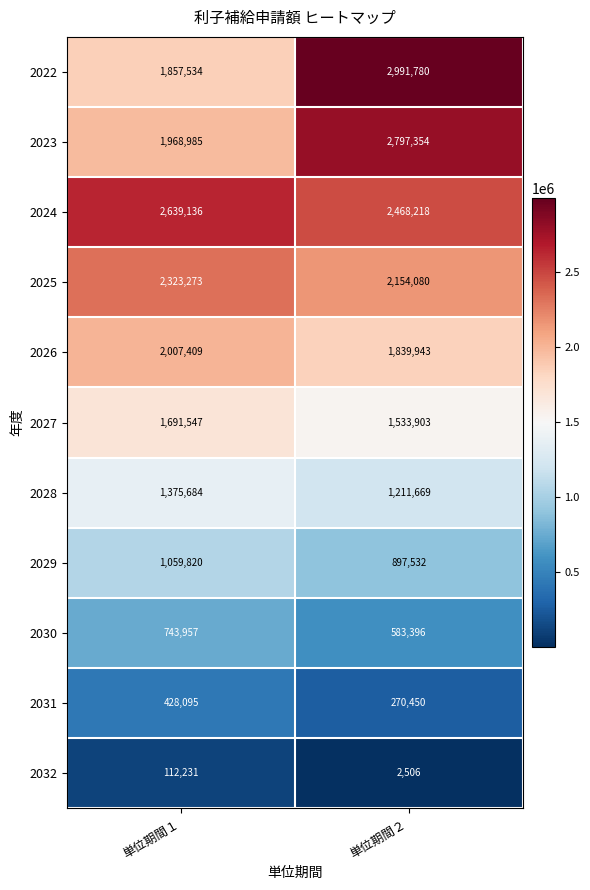

Which category has the highest value across all series?

単位期間２